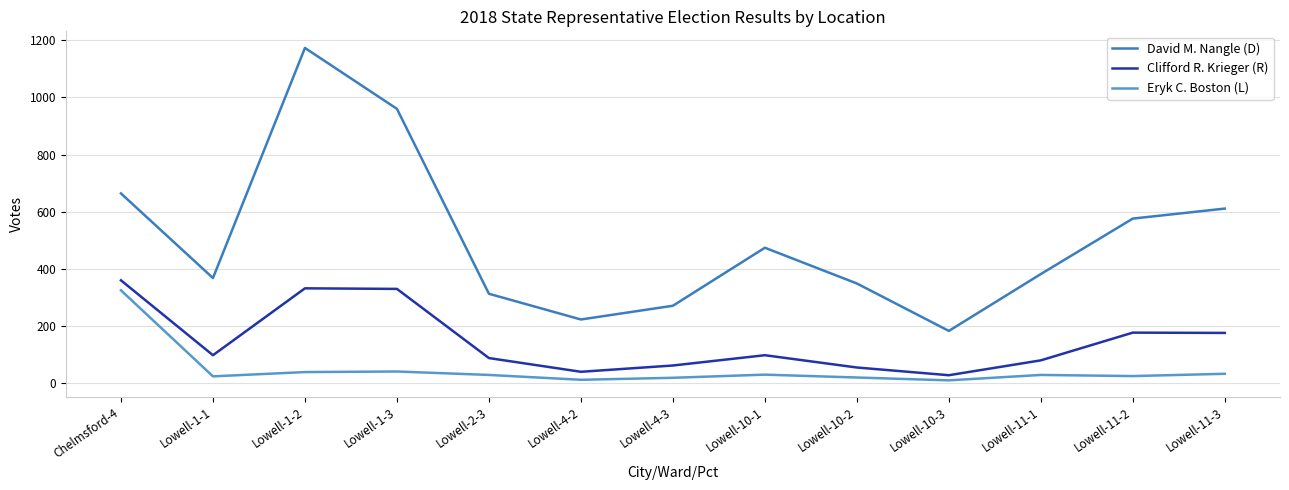

Does the chart have visible grid lines?

Yes